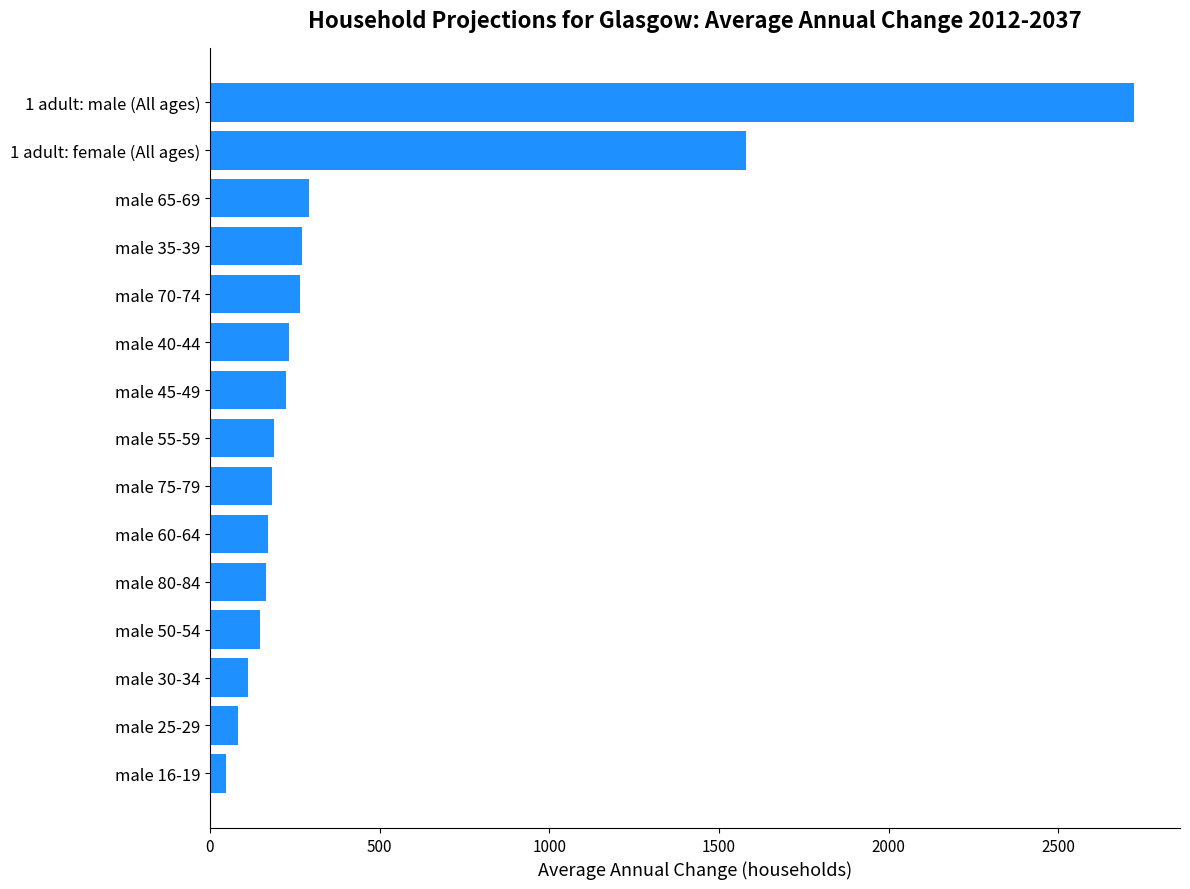

At which label is the value closest to 1384?

1 adult: female (All ages)